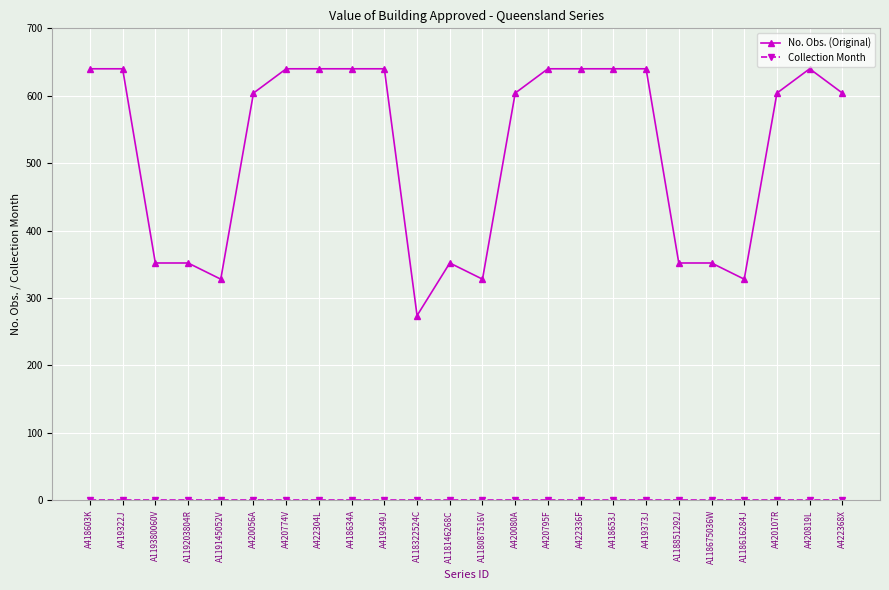

At how many categories does at least one series exceed 621?

11